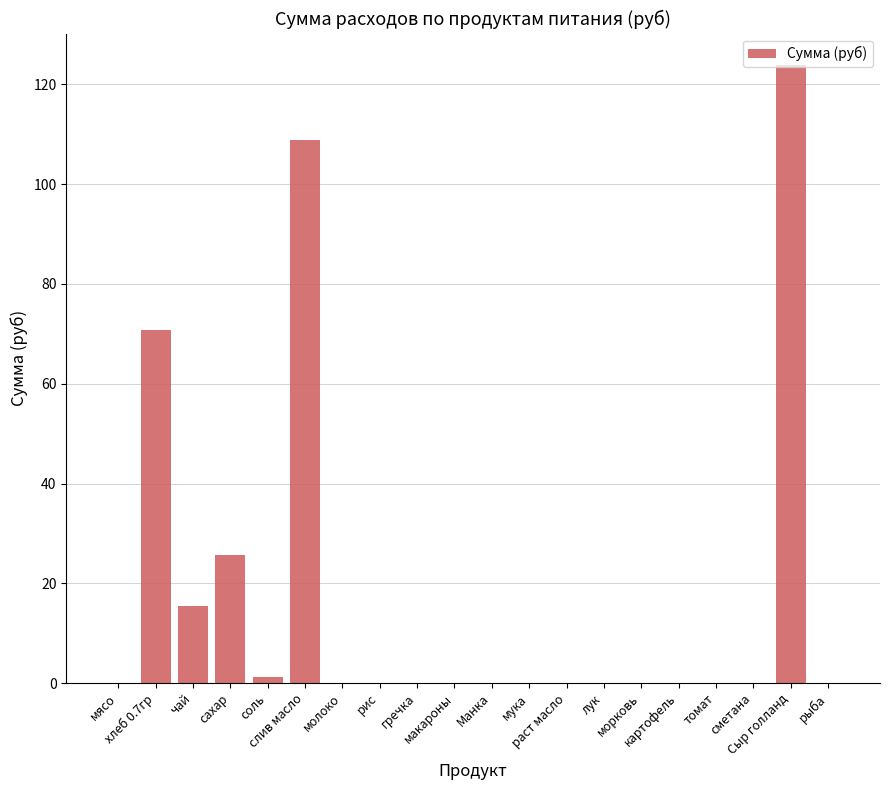

What is the maximum value shown in the chart?

124.0